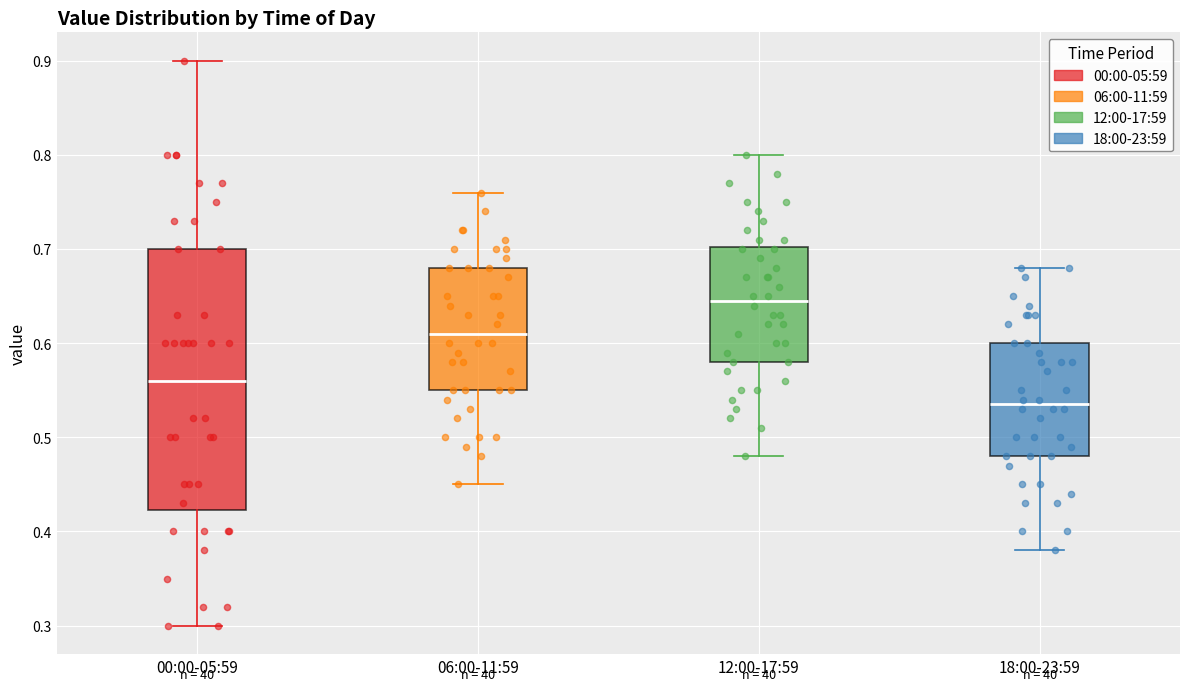

Reading left to right, transcribe this box plot: for each box, give where its median line is, the range the box spans, and where its two whiskers end, as read against the y-axis. The values are not printed on the chart, so give them approximately, as read against the axis.

00:00-05:59: median 0.56, box 0.42 to 0.70, whiskers 0.30 to 0.90
06:00-11:59: median 0.61, box 0.55 to 0.68, whiskers 0.45 to 0.76
12:00-17:59: median 0.65, box 0.58 to 0.70, whiskers 0.48 to 0.80
18:00-23:59: median 0.54, box 0.48 to 0.60, whiskers 0.38 to 0.68